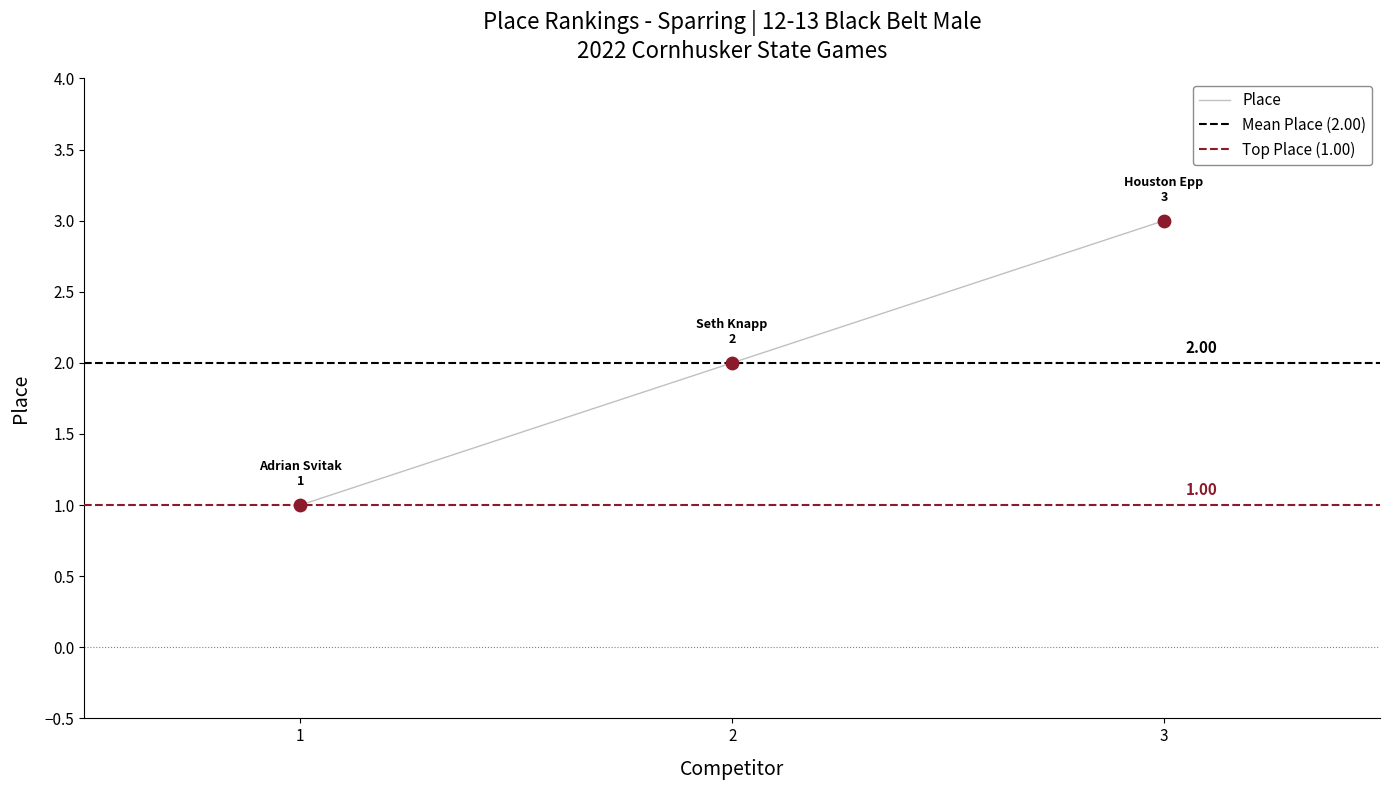

Rank the categories by Place value from highest to lowest.

3, 2, 1